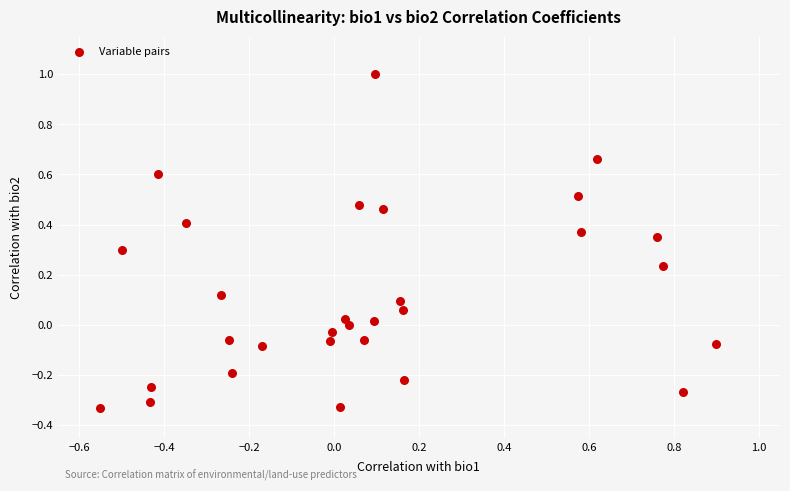

What is the range of Y values (max minus min)?

1.3